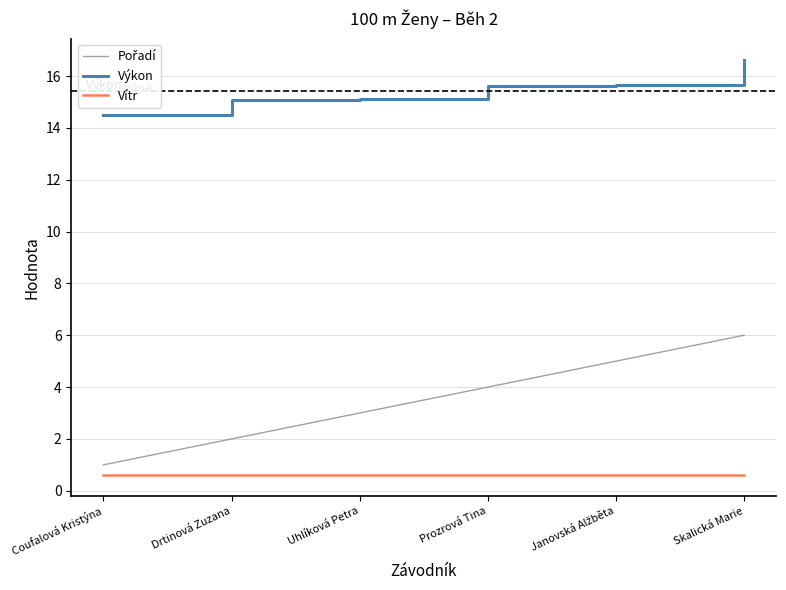

What position from the right is Coufalová Kristýna?

6